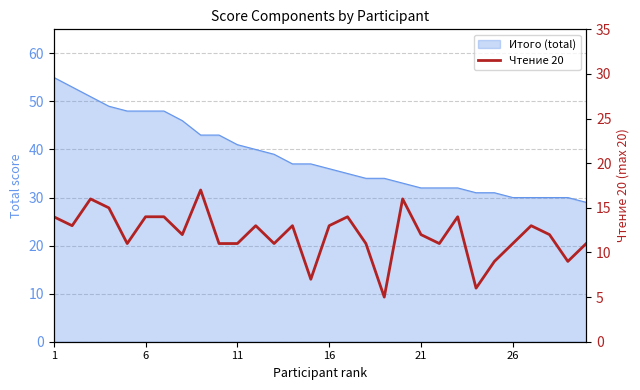

How many lines are shown in the chart?

1